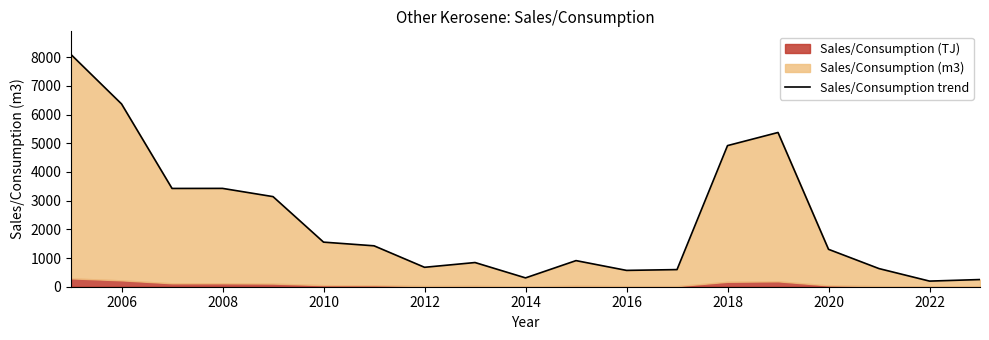

What is the label of the 18th point from the right?

2006